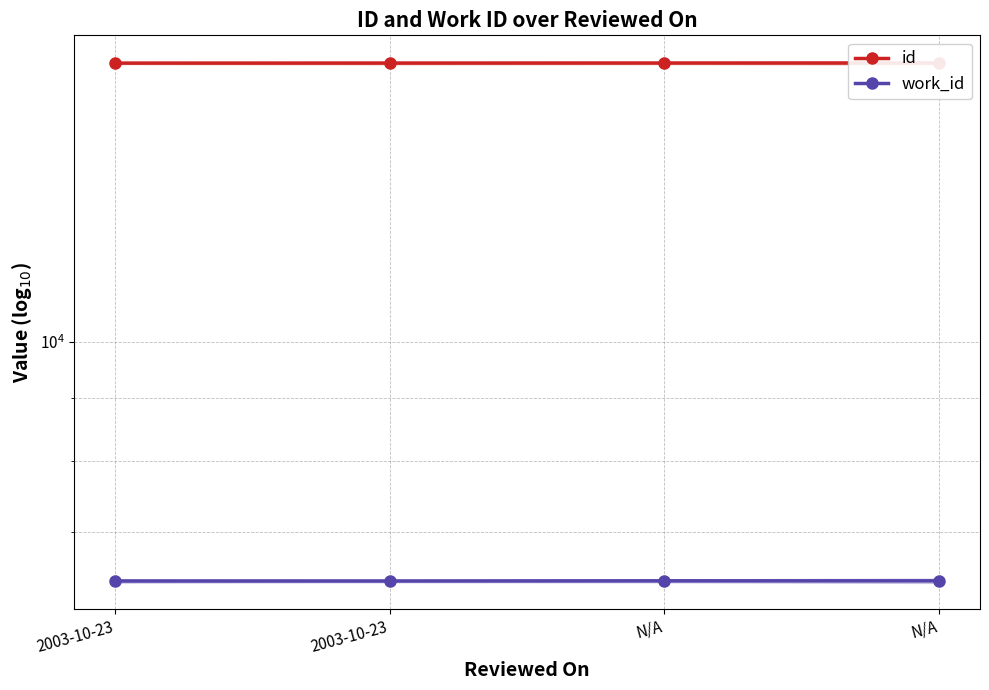

What is the minimum value for id?

16873